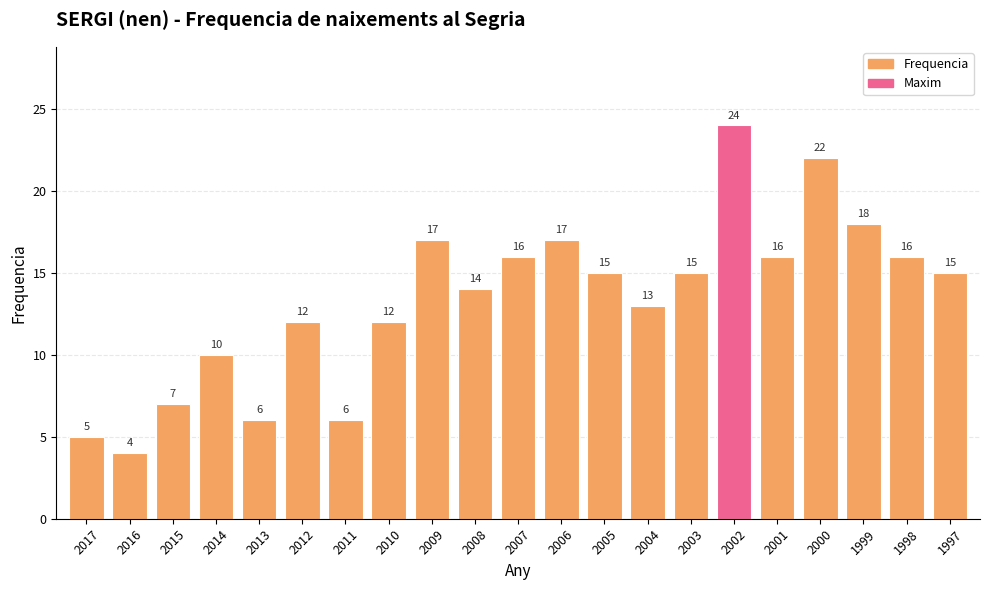

Reading left to right, extract all data points from this chart.

2017=5	2016=4	2015=7	2014=10	2013=6	2012=12	2011=6	2010=12	2009=17	2008=14	2007=16	2006=17	2005=15	2004=13	2003=15	2002=24	2001=16	2000=22	1999=18	1998=16	1997=15